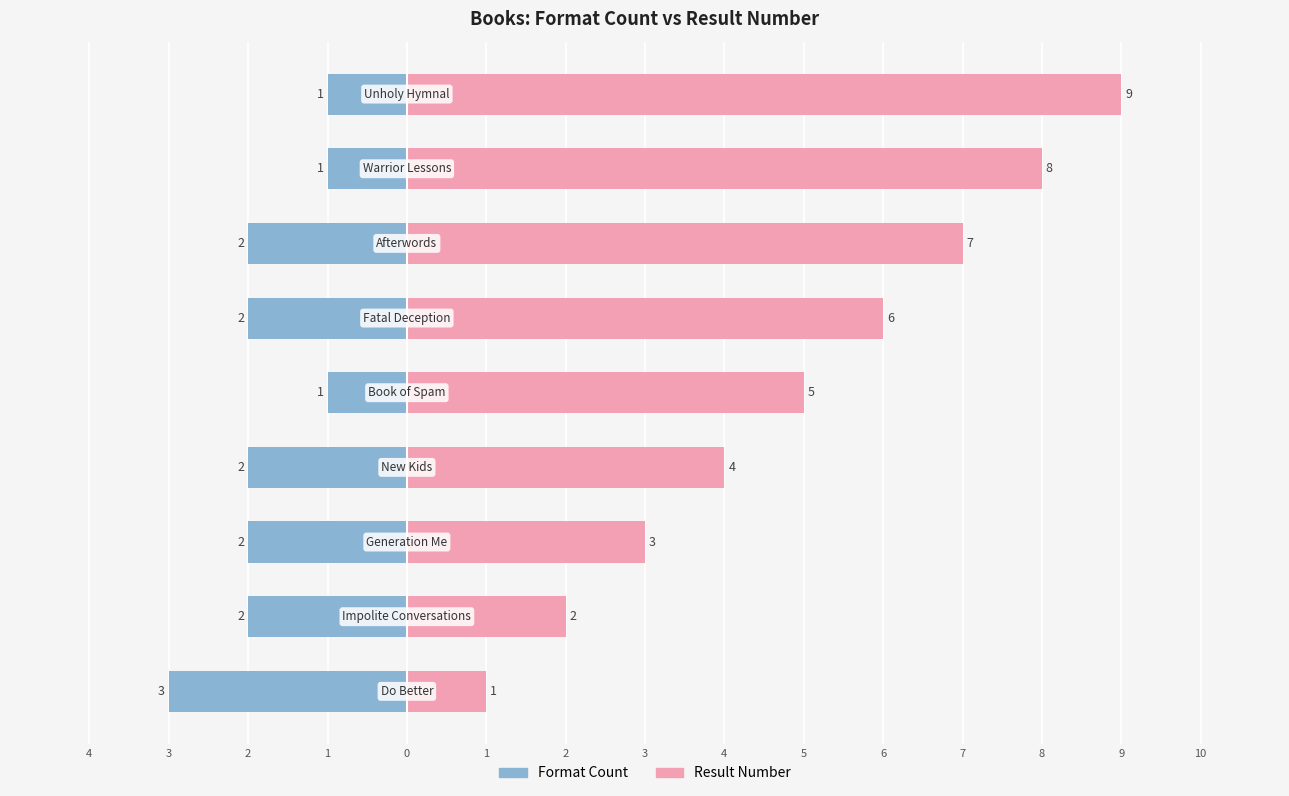

How many categories are shown in the chart?

9